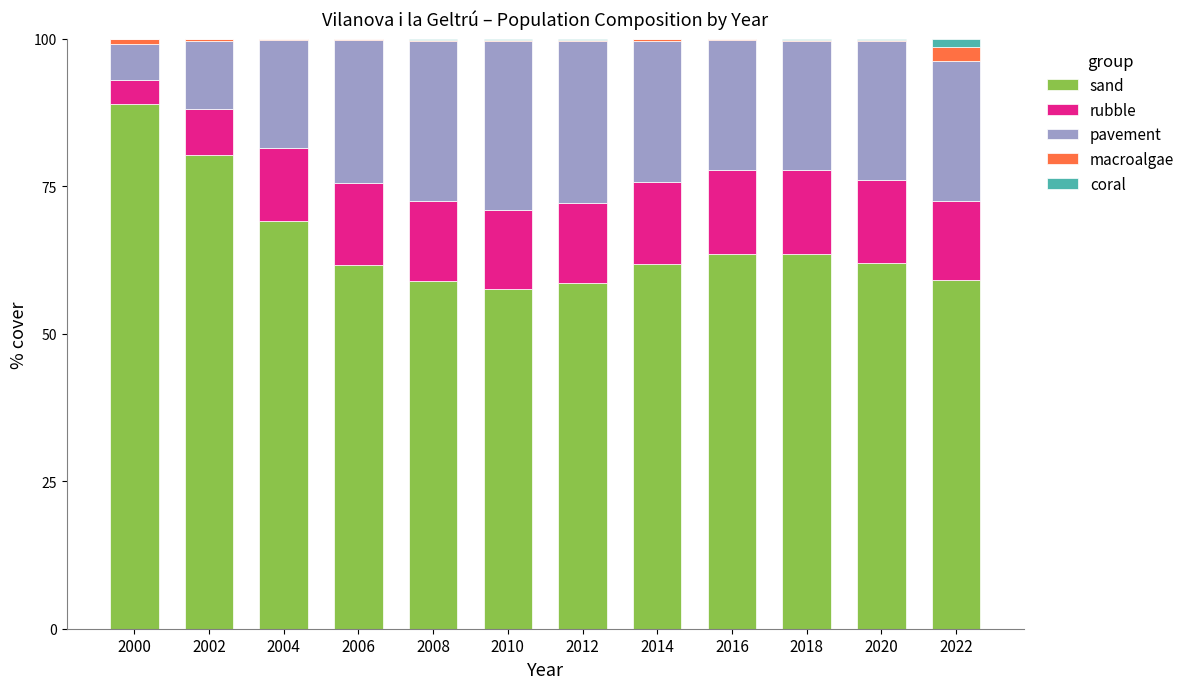

What is the sum of all sand values?

785.3